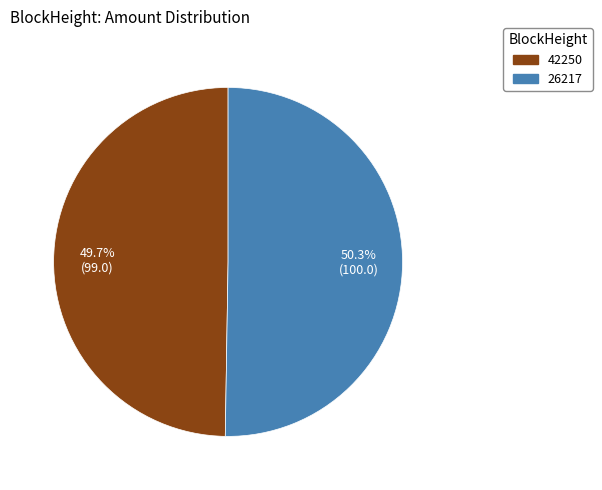

Is the sum of 26217 and 42250 greater than half?

Yes